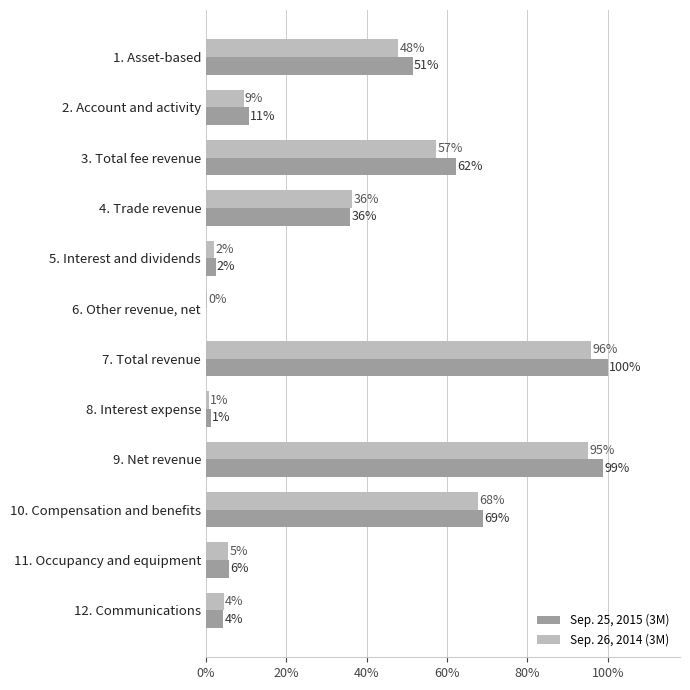

How many values in Sep. 25, 2015 (3M) are above zero?

11